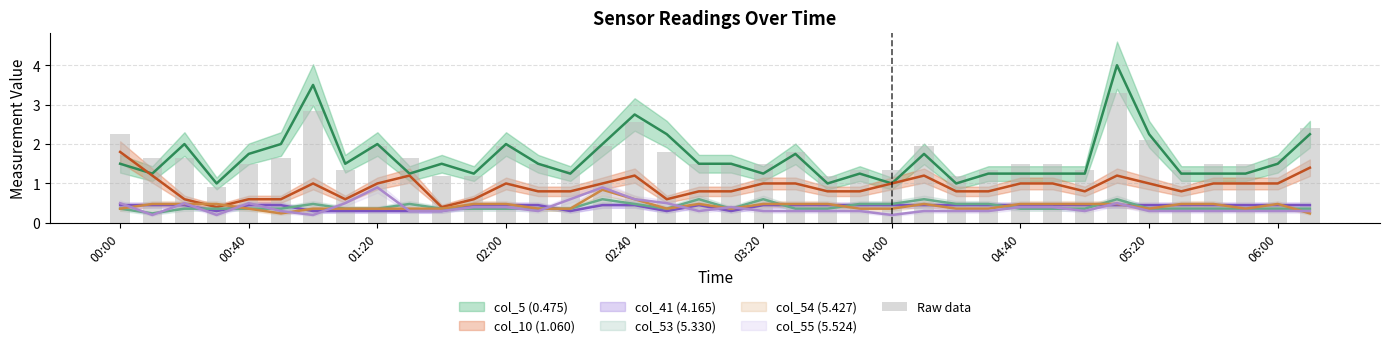

What is the approximate value at 01:20?

1.7